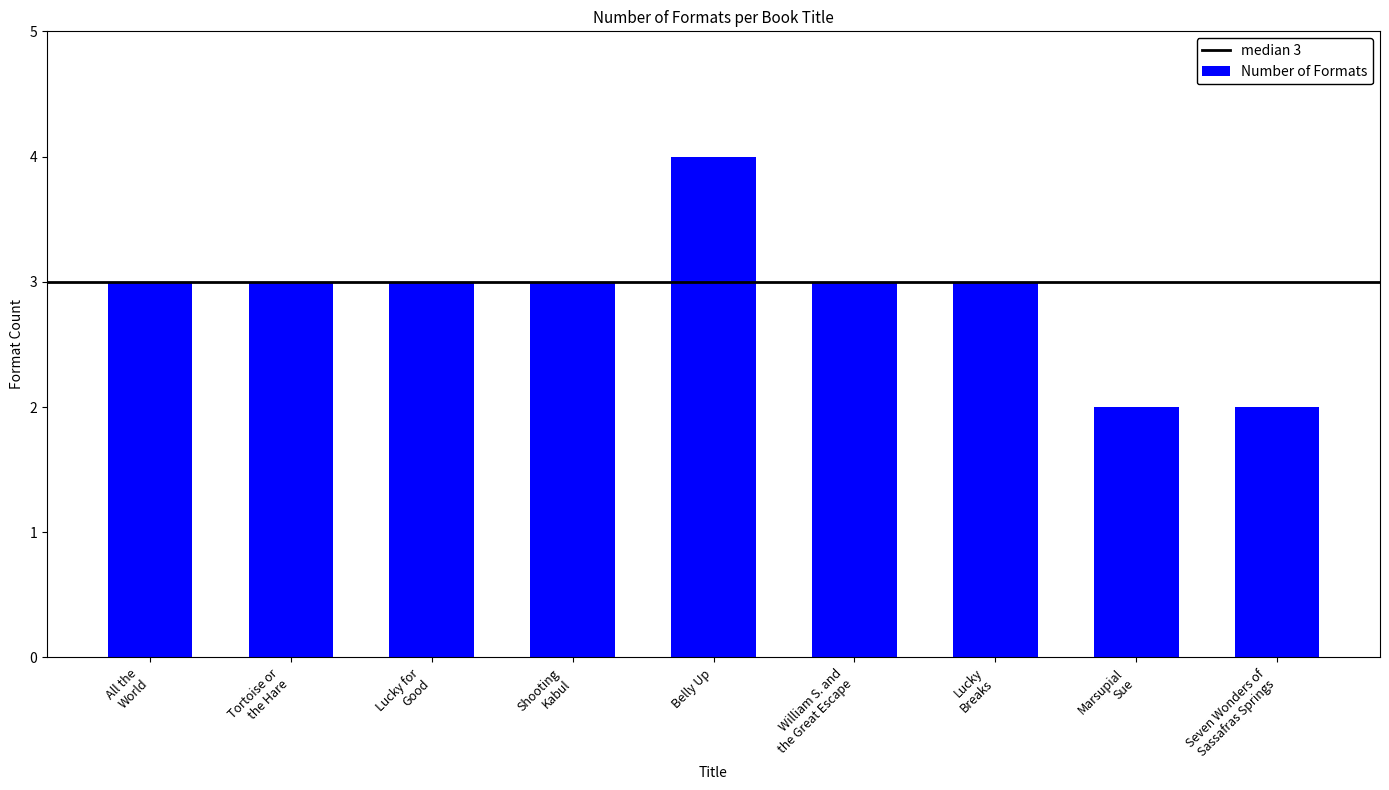

Reading left to right, list all the values displayed in this chart.

3	3	3	3	4	3	3	2	2